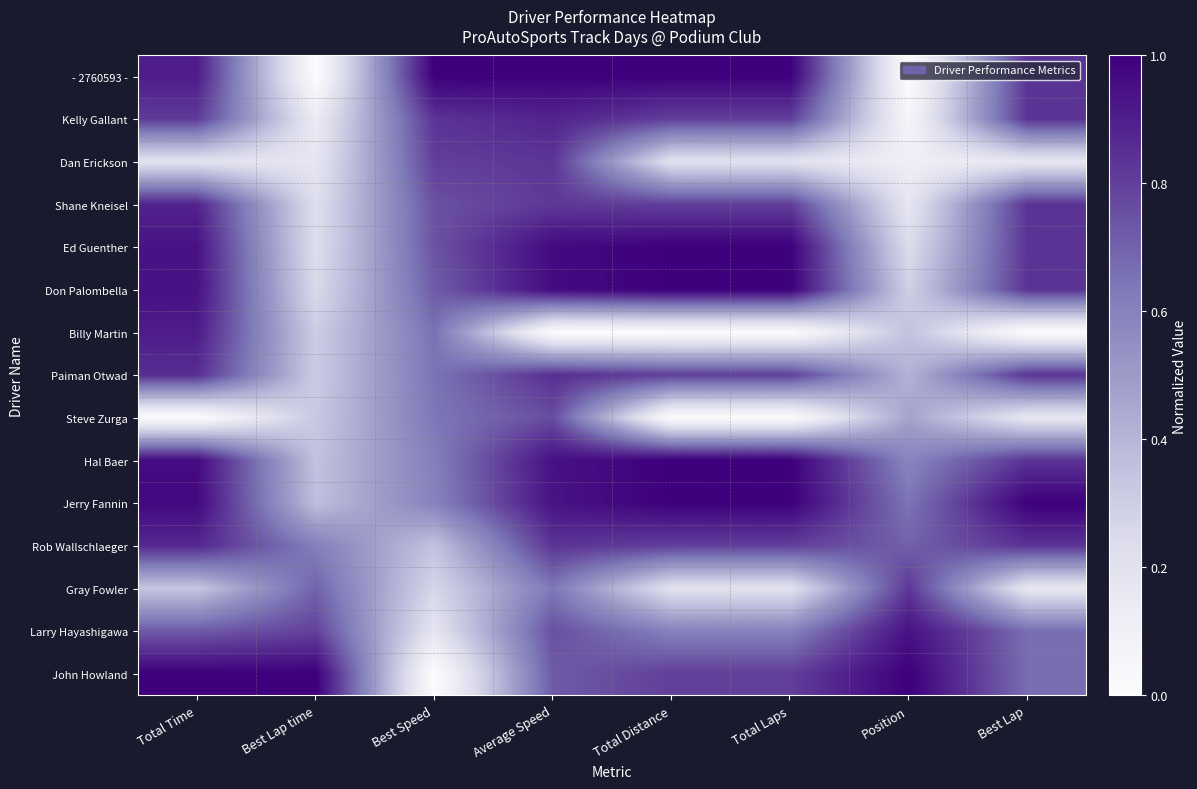

Which has a higher value, Total Distance or Average Speed?

Total Distance